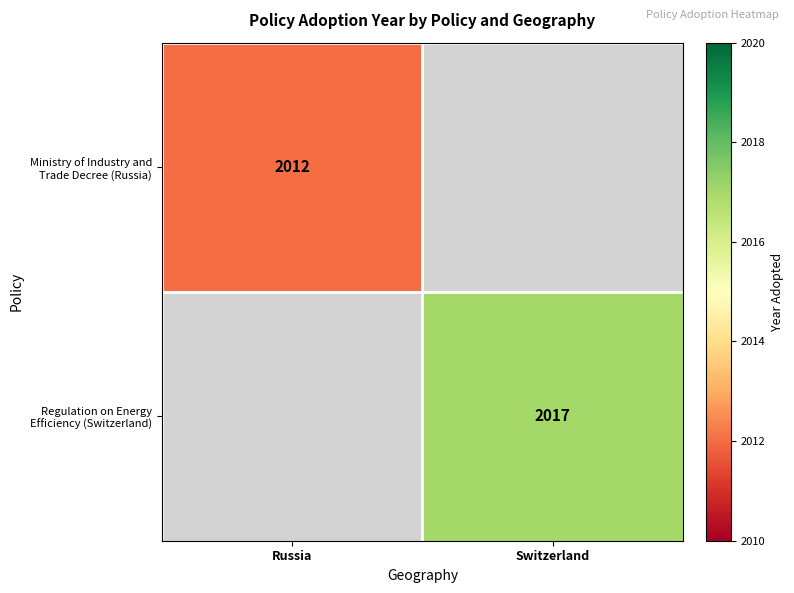

The Ministry of Industry and Trade Decree (Russia) series shows 1380.1 at Russia. True or false?

False